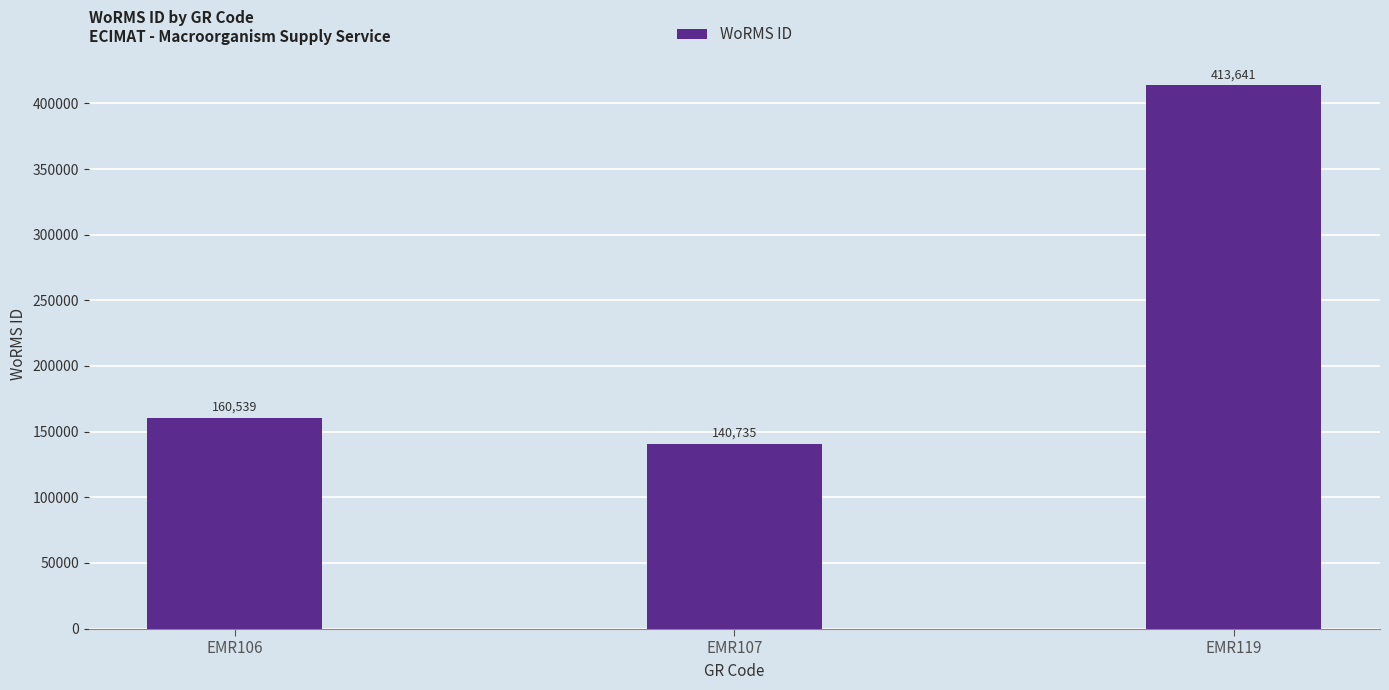

Is it true that the value at EMR106 is 160539?

True